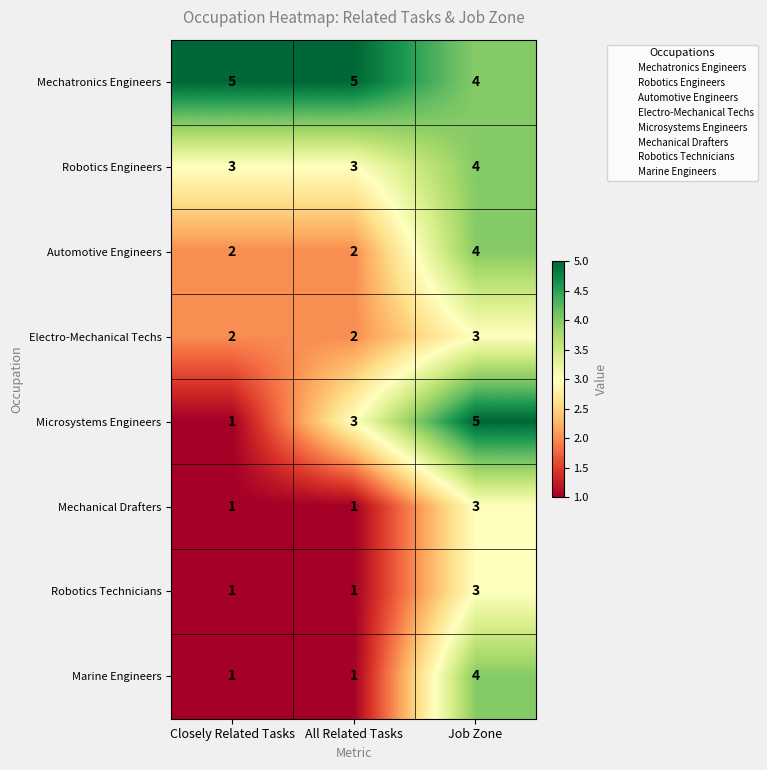

At how many categories does at least one series exceed 3?

3